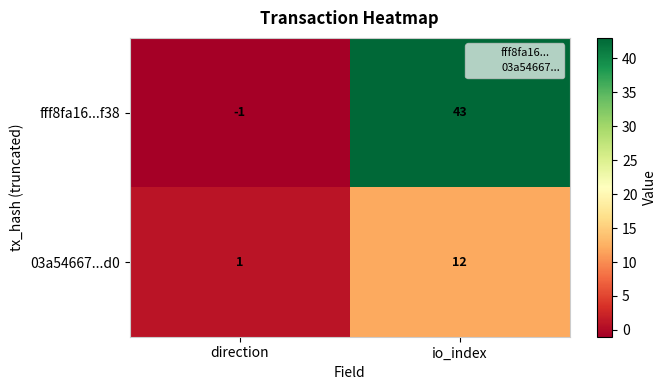

Between direction and io_index, which series saw the biggest shift?

fff8fa16...f38